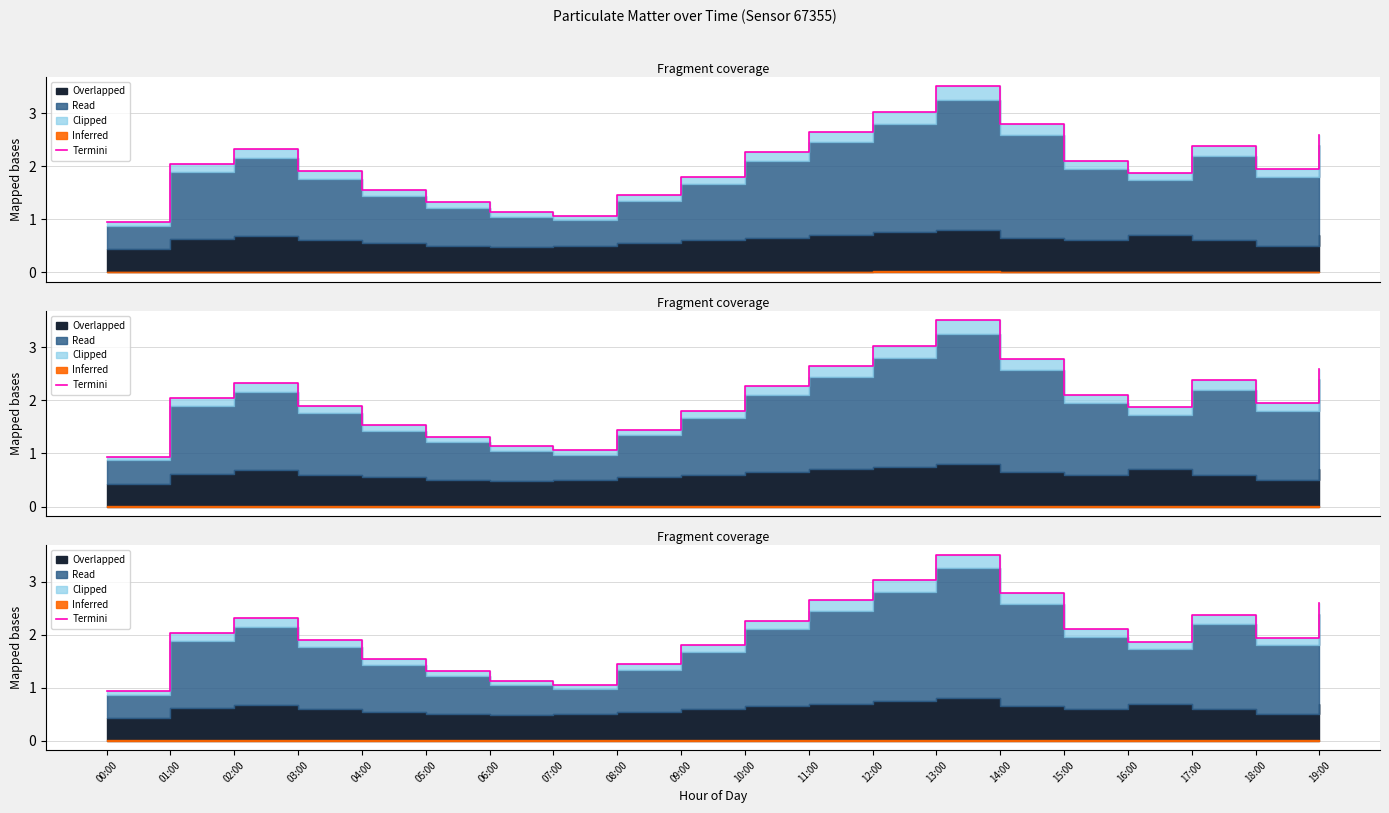

What is the change in value from 11:00 to 14:00?

+0.1